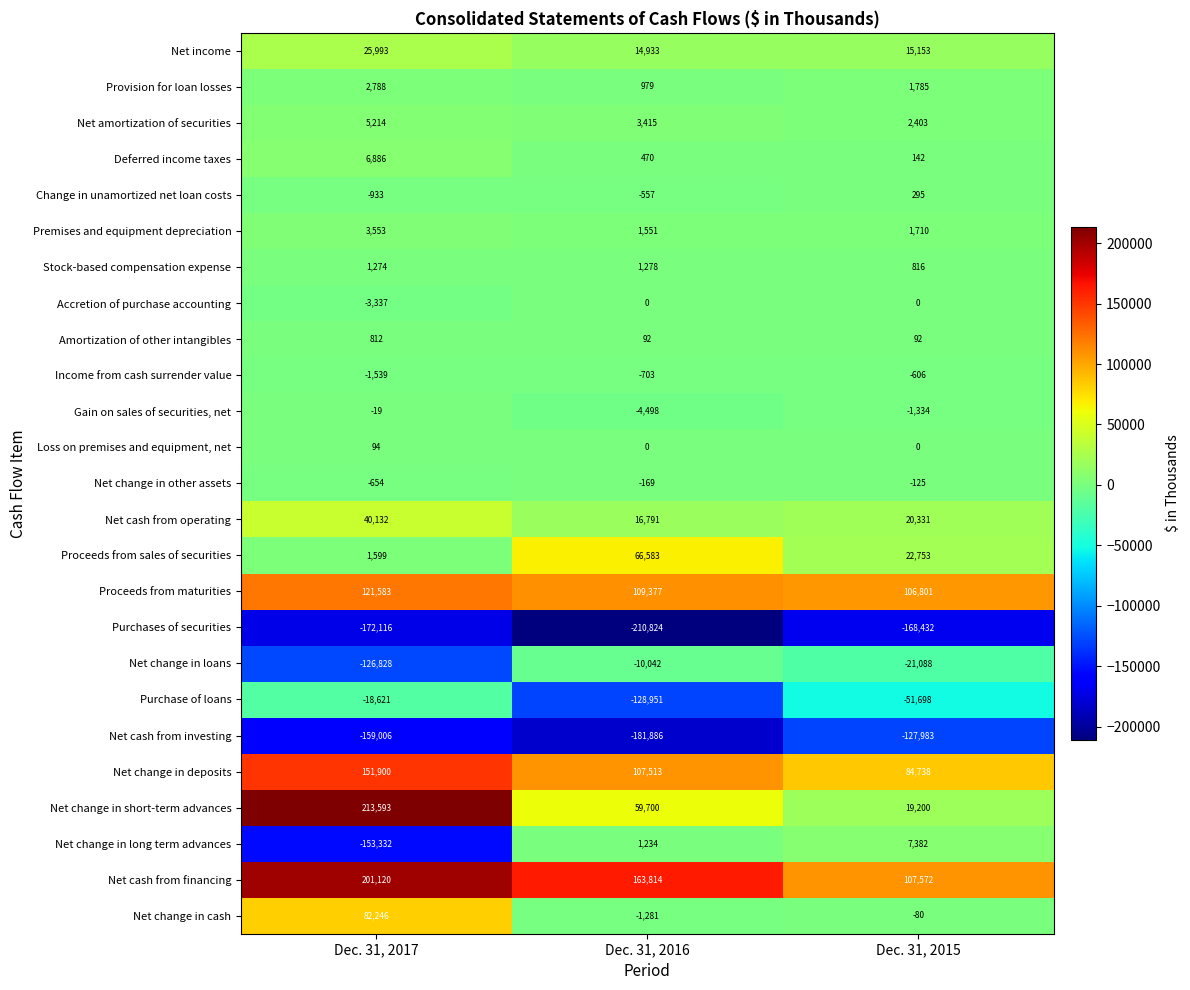

What is the average value of the Change in unamortized net loan costs series?

-398